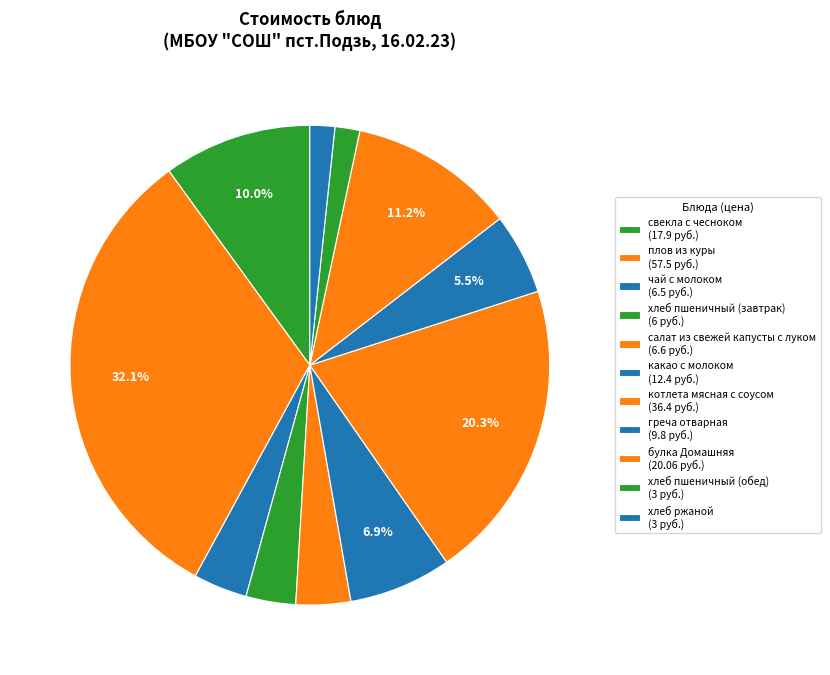

What percentage is NOT represented by булка Домашняя?

88.8%